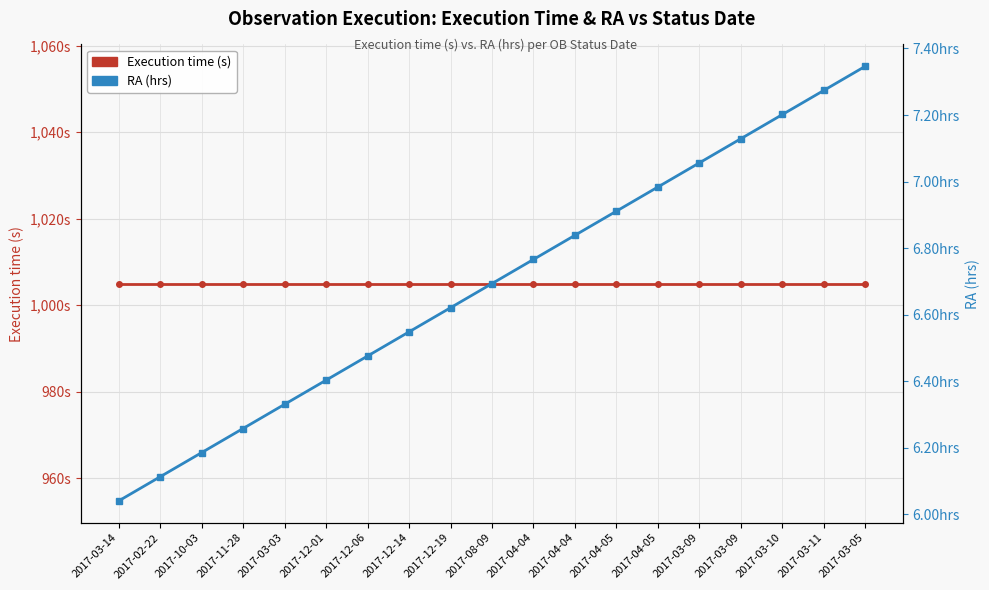

What is the label of the 9th point from the left?

2017-12-19